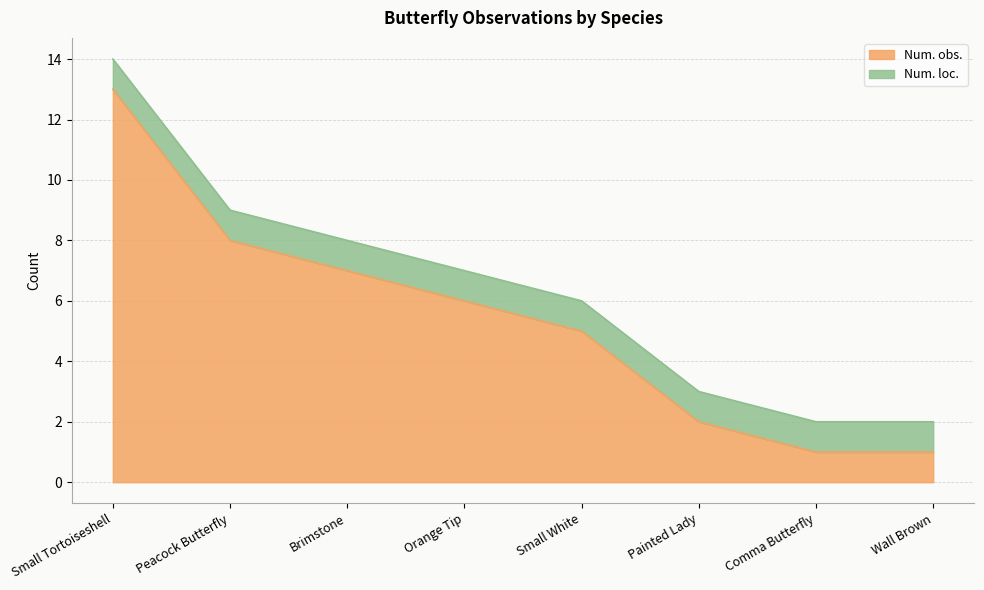

True or false: the data has more than 2 interior local peaks.

False